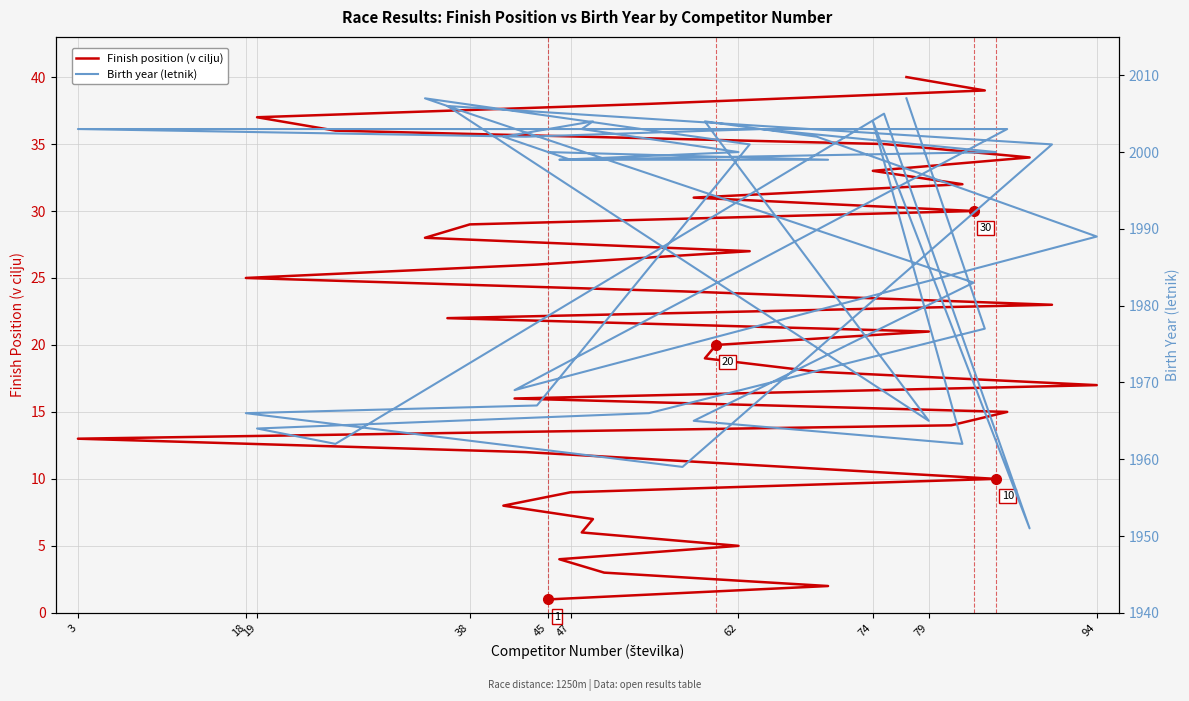

What is the difference between the maximum and minimum values in the Birth year (letnik) series?

56